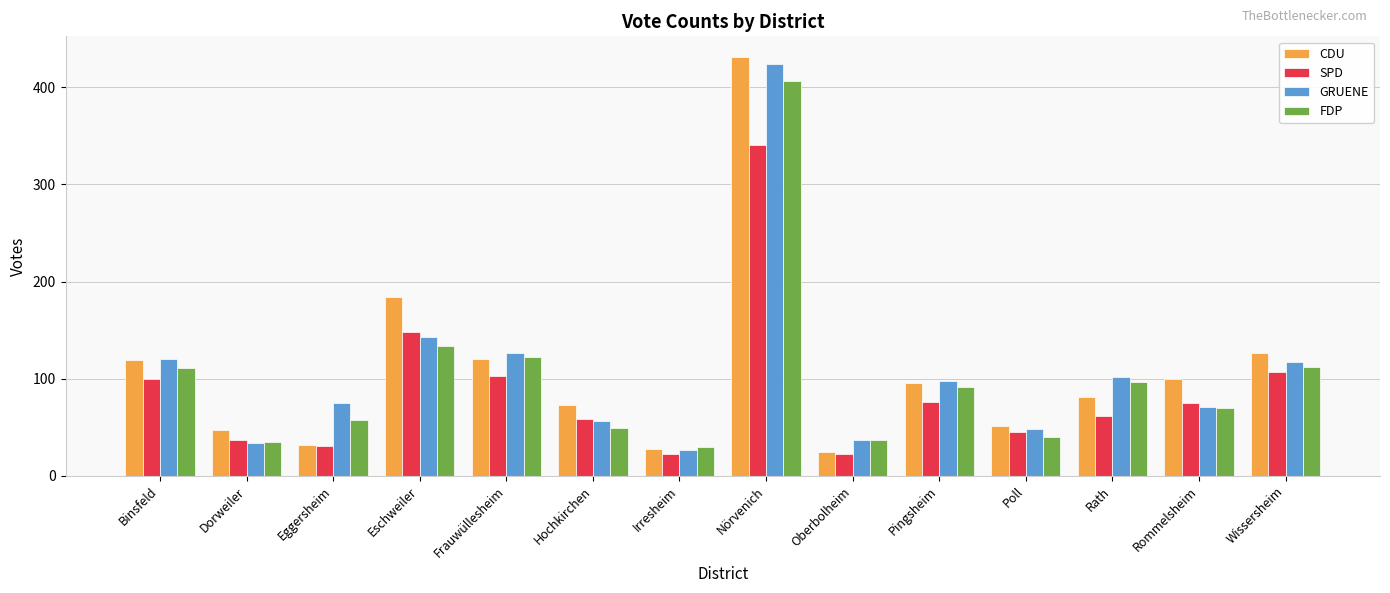

How many groups of bars are there?

14